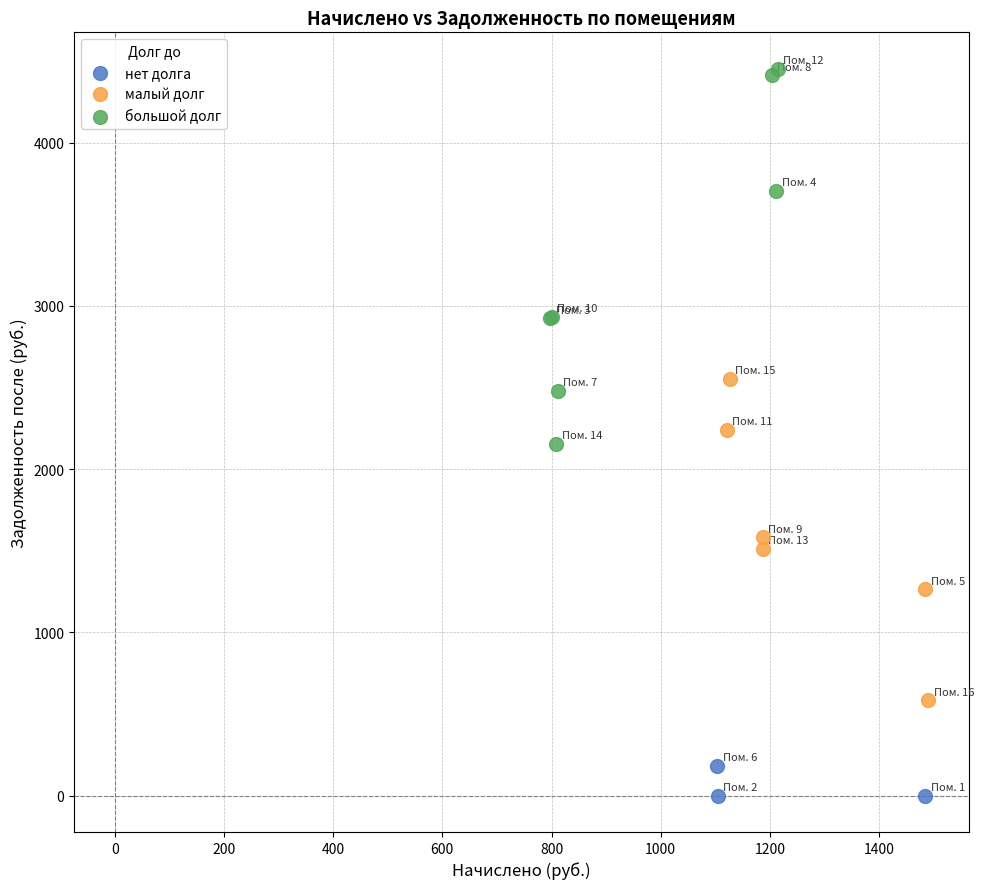

Which series contains the highest Y value?

большой долг